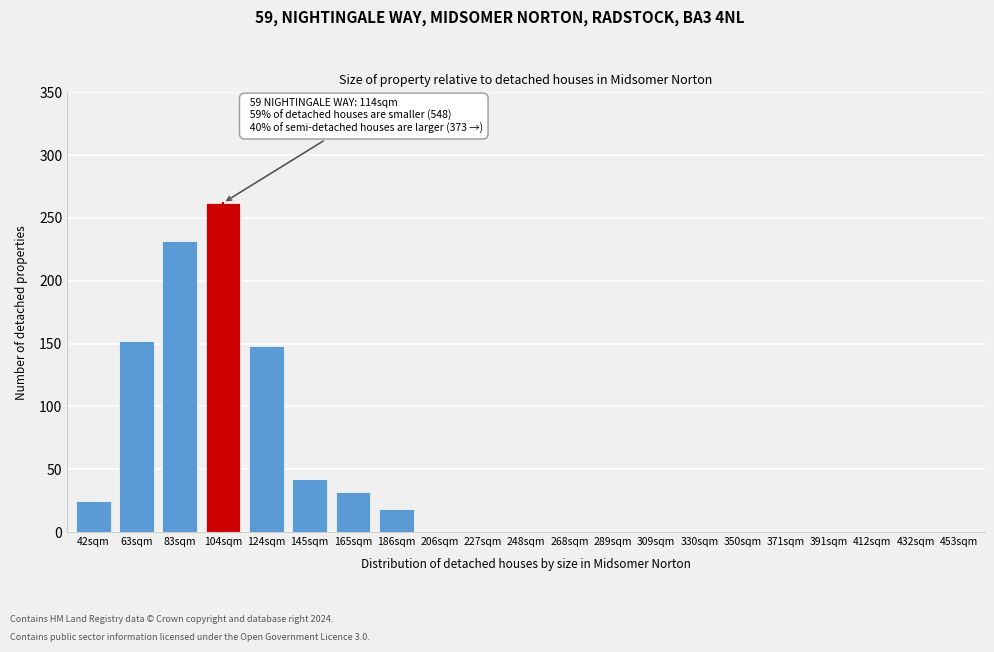

Reading right to left, transcribe all the data shown in this chart.

453sqm=0	432sqm=0	412sqm=0	391sqm=0	371sqm=0	350sqm=0	330sqm=0	309sqm=0	289sqm=0	268sqm=0	248sqm=0	227sqm=0	206sqm=0	186sqm=18	165sqm=32	145sqm=42	124sqm=148	104sqm=262	83sqm=232	63sqm=152	42sqm=25